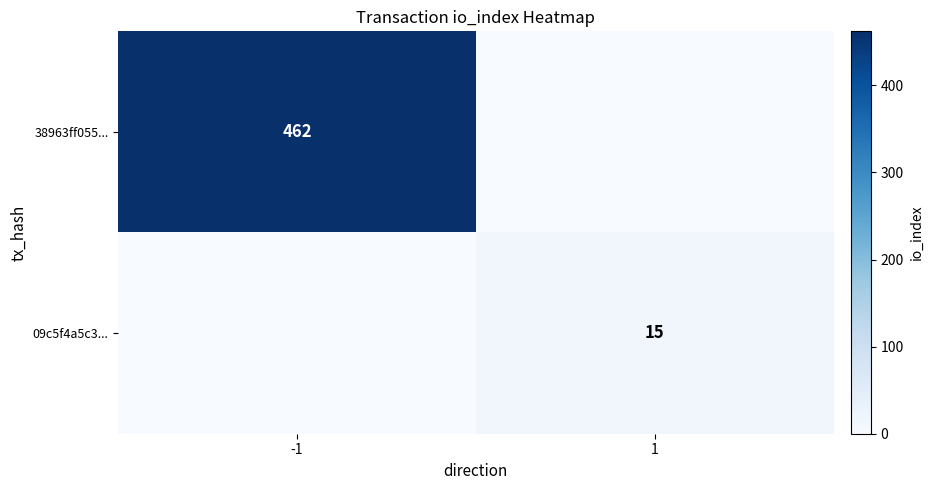

Between -1 and 1, which is larger?

-1